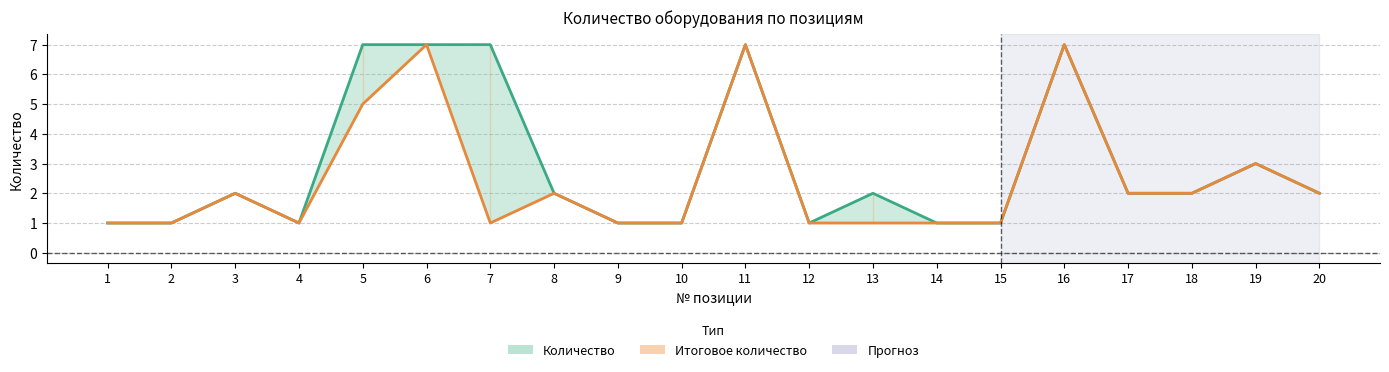

Rank the series at 4 from lowest to highest value.

Количество, Итоговое количество